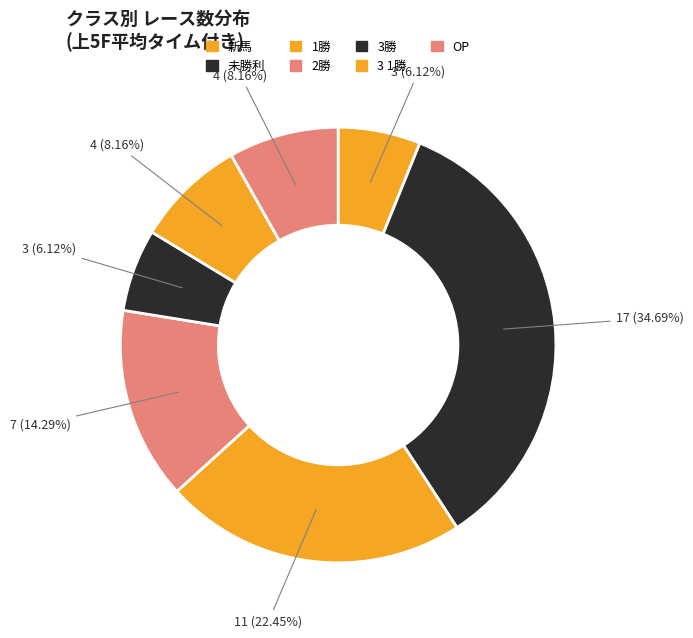

Does 2勝 account for over 50% of the chart?

No